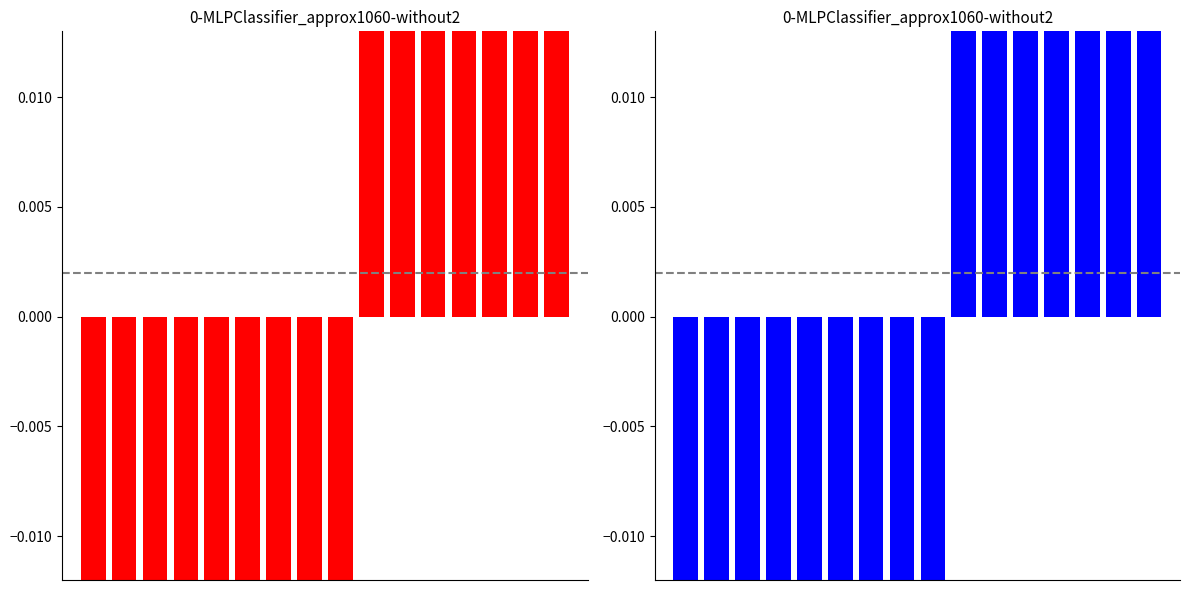

Between 4 and 7, which is larger?

7